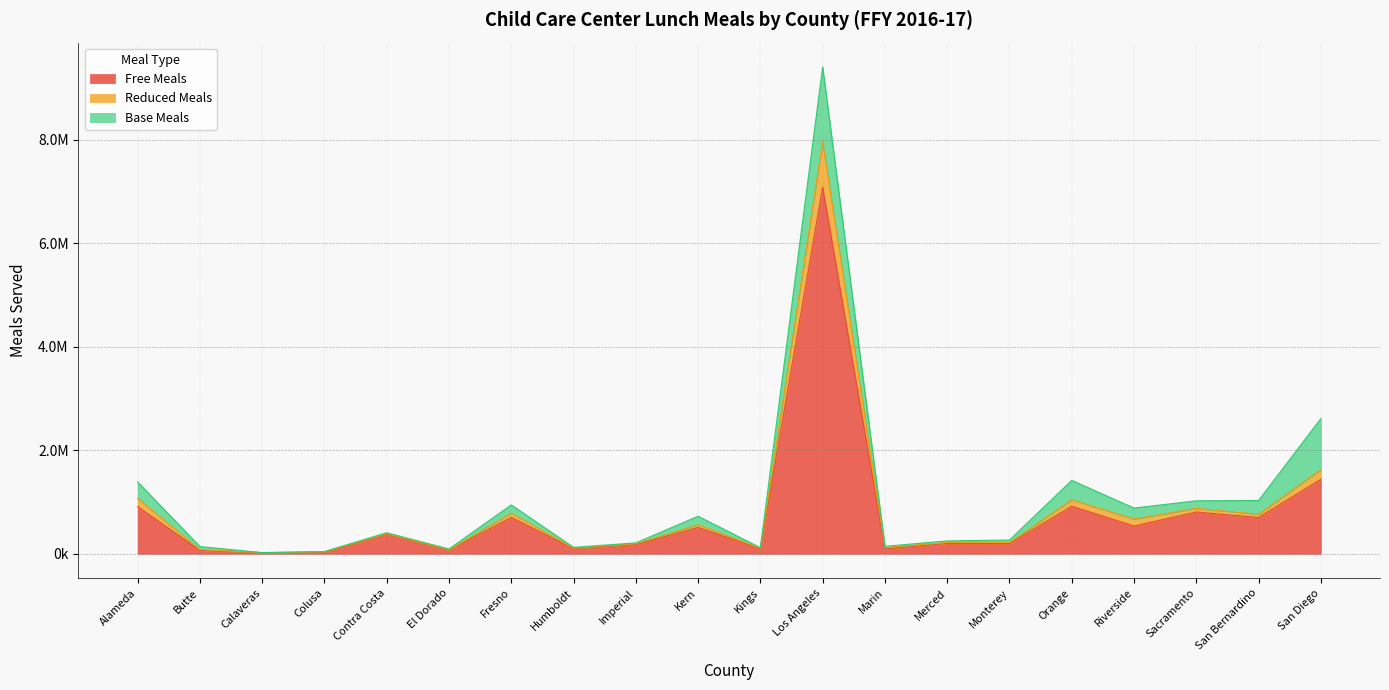

Does the chart display data point markers on the line(s)?

No